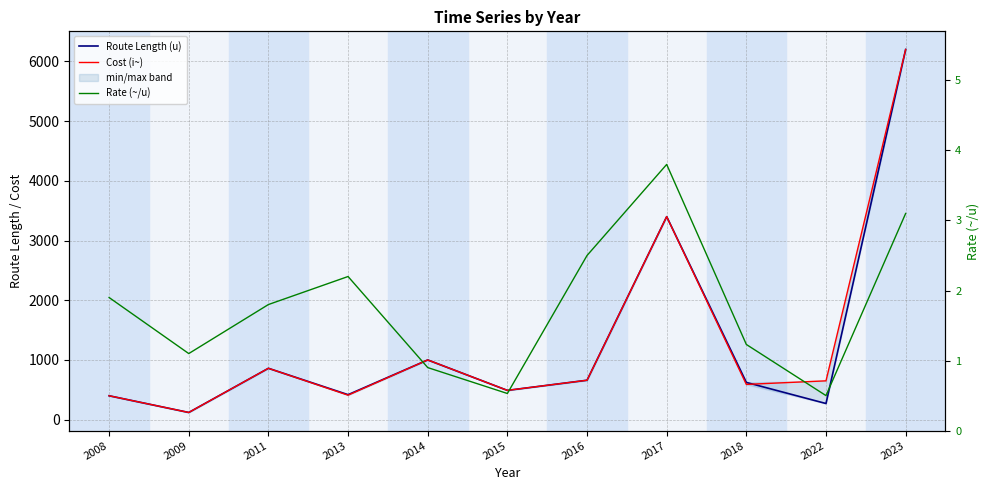

What is the value of the Rate (~/u) point at the 2nd from the left?

1.1